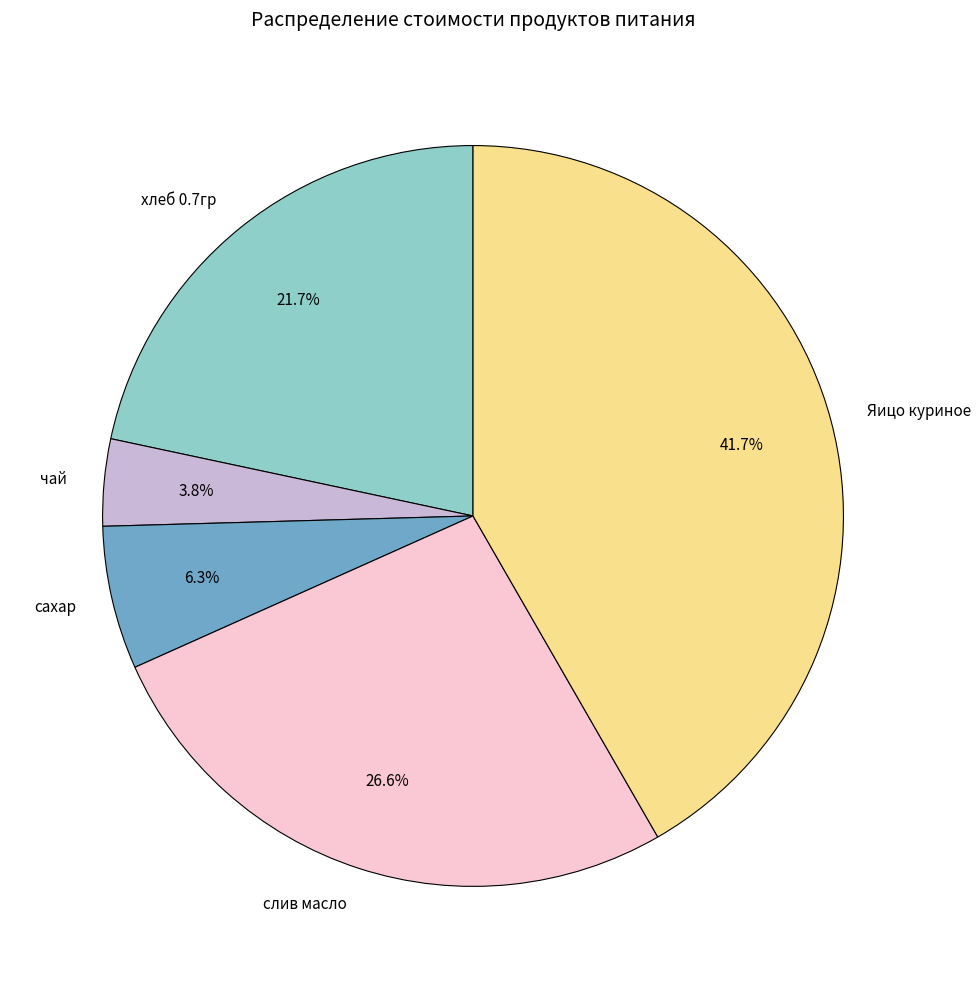

True or false: чай accounts for 14% of the total.

False